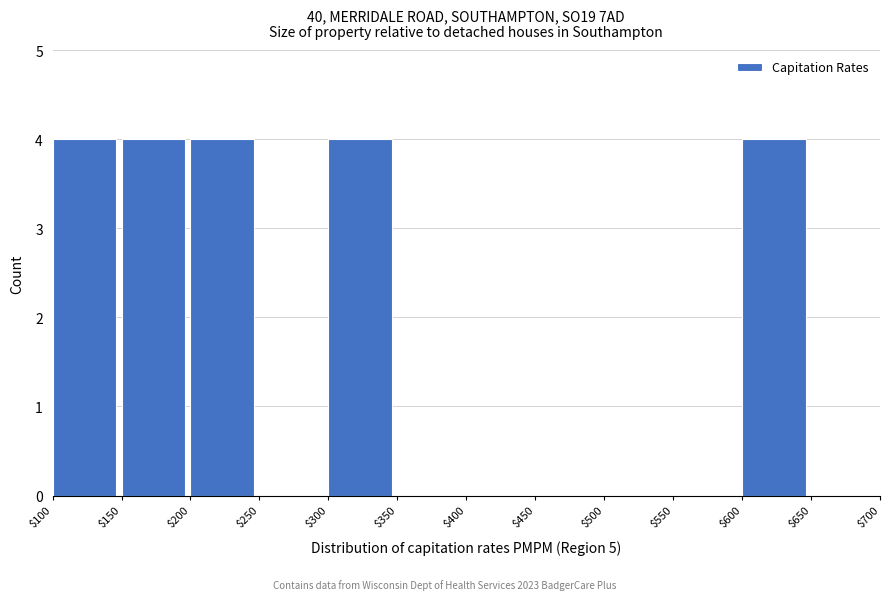

How tall is the bar that spans $300 to $350 on the x-axis? The values are not printed on the chart, so give them approximately, as read against the axis.

4